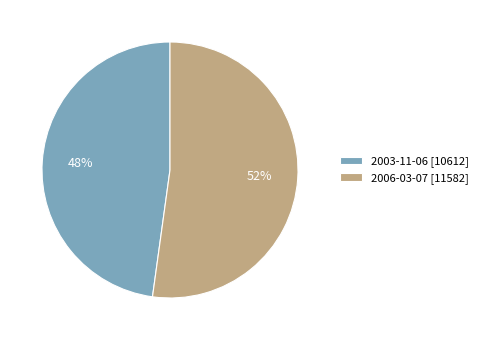

To the nearest percent, what is the difference between the 2006-03-07 and 2003-11-06 slice percentages?

4%